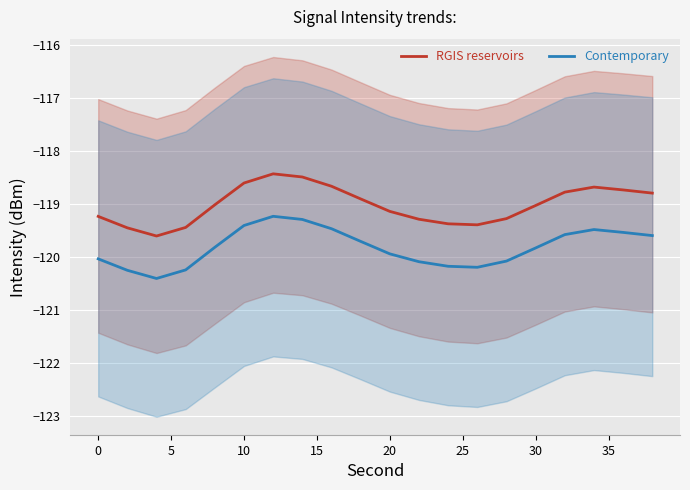

What is the lowest value of the Contemporary series?

-120.4